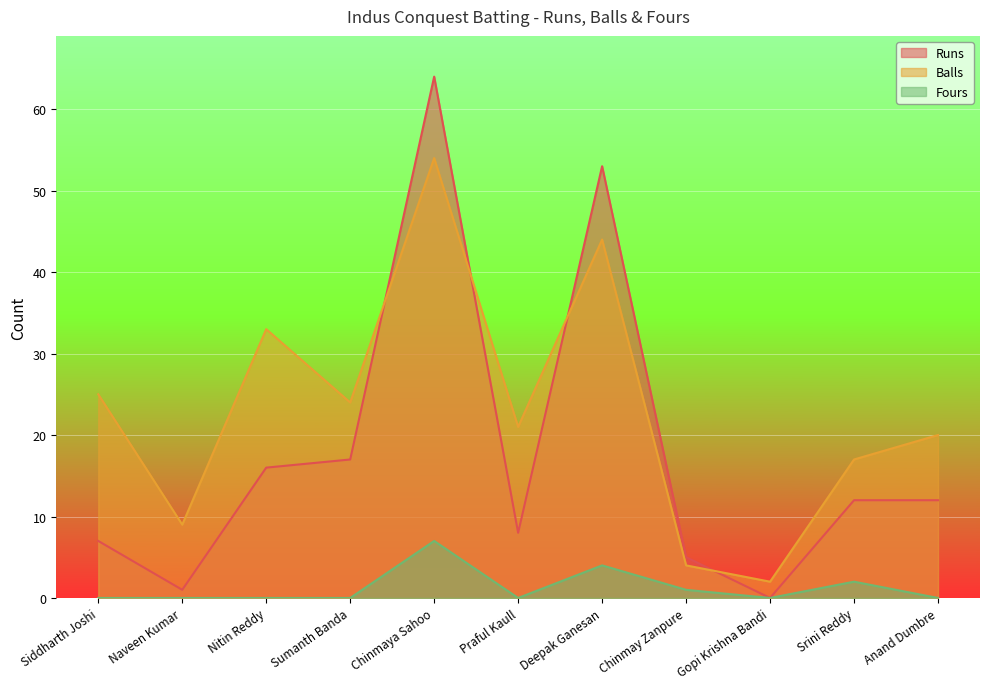

What are all the series names shown in the legend?

Runs, Balls, Fours